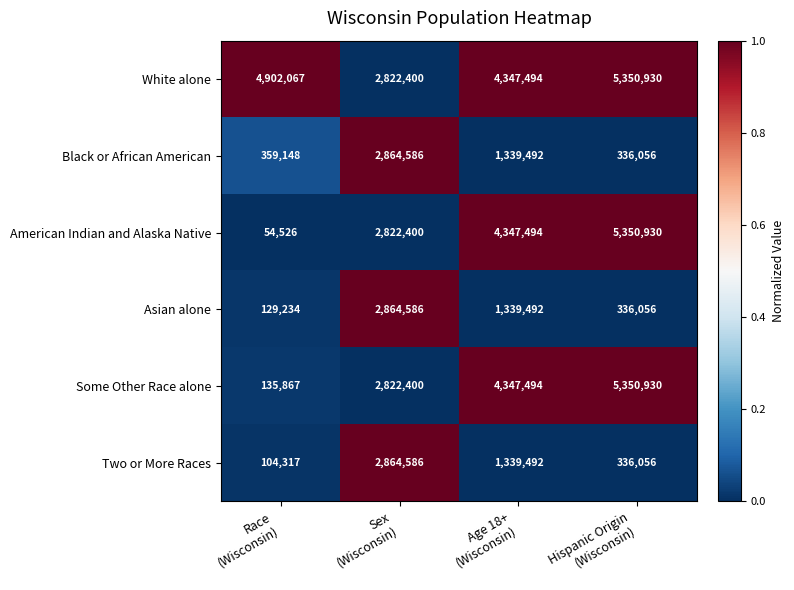

At Race
(Wisconsin), list the series in order from largest to smallest.

White alone, Black or African American, Some Other Race alone, Asian alone, Two or More Races, American Indian and Alaska Native